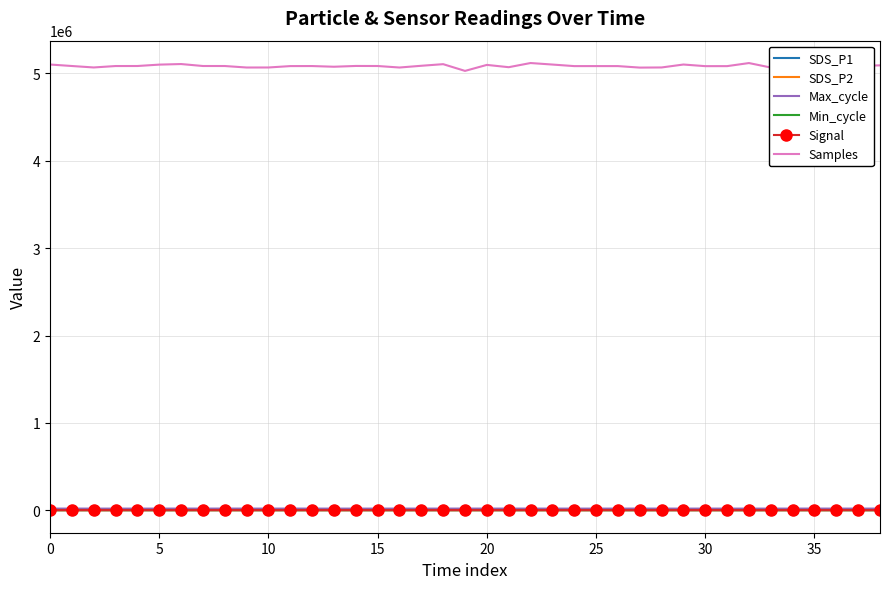

Which series has the largest total across all categories?

Samples